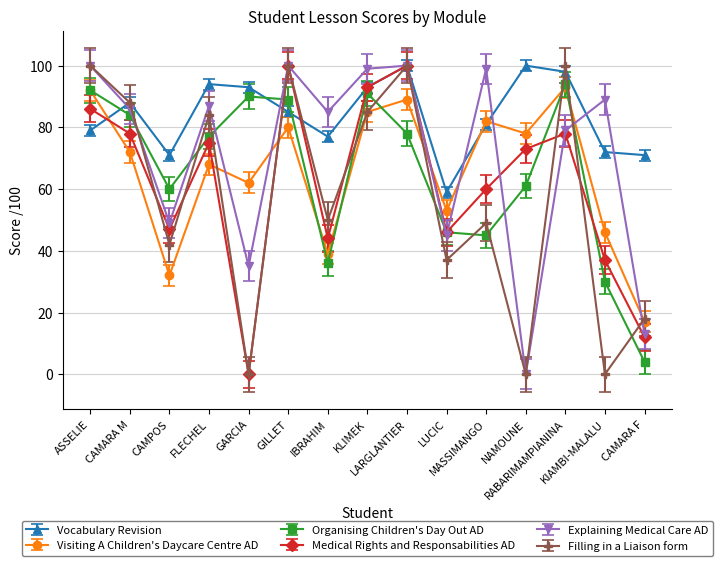

What is the sum of the Explaining Medical Care AD values at LUCIC and CAMARA F?

58